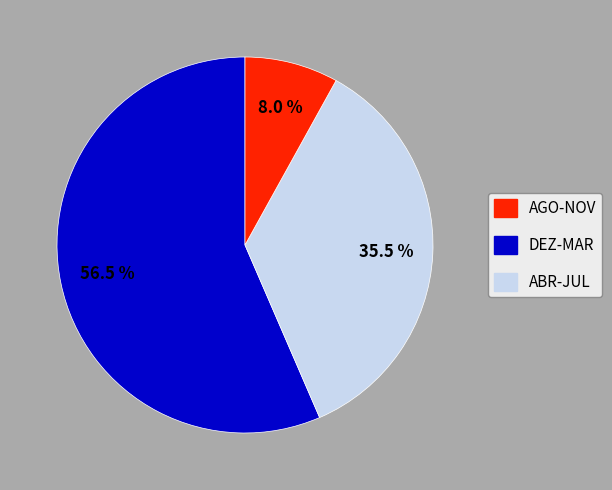

How many segments does this pie chart have?

3